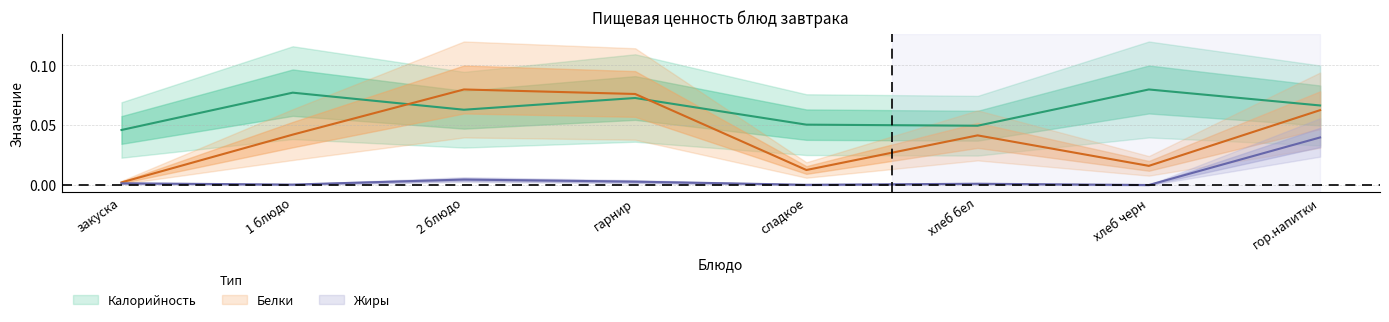

True or false: Белки and Жиры cross at least once.

False